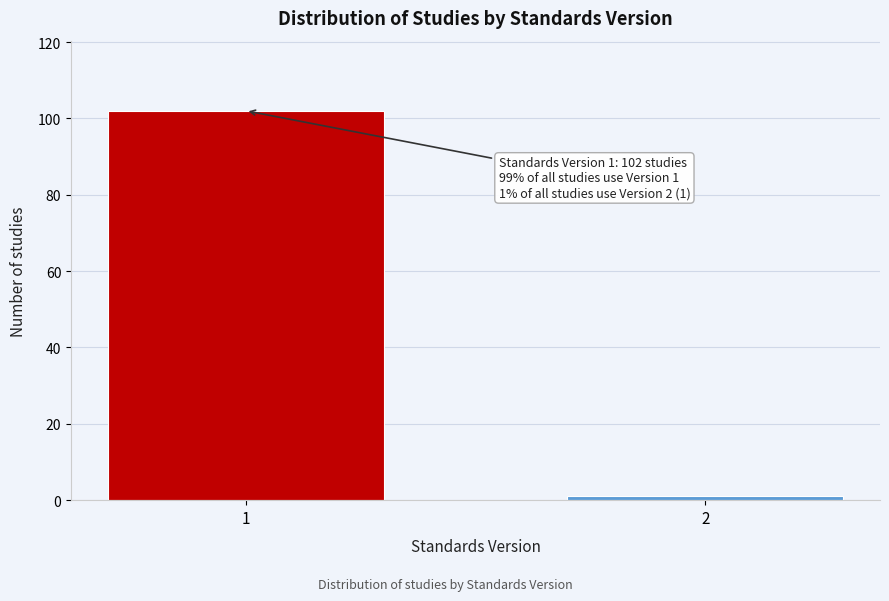

Reading right to left, what are all the values shown in this chart?

1	102